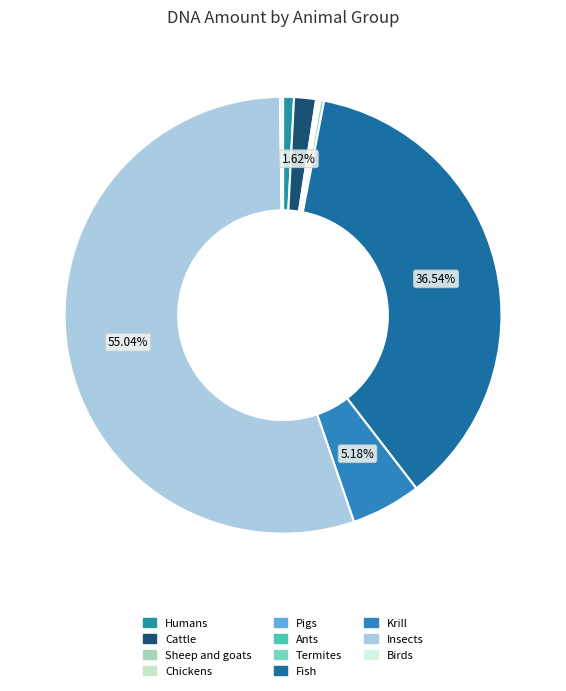

Rank the categories by value from lowest to highest.

Ants, Chickens, Sheep and goats, Pigs, Birds, Termites, Humans, Cattle, Krill, Fish, Insects